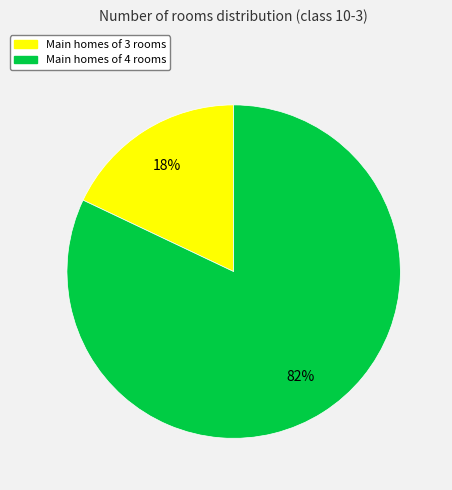

Combined, do Main homes of 3 rooms and Main homes of 4 rooms account for over 50%?

Yes